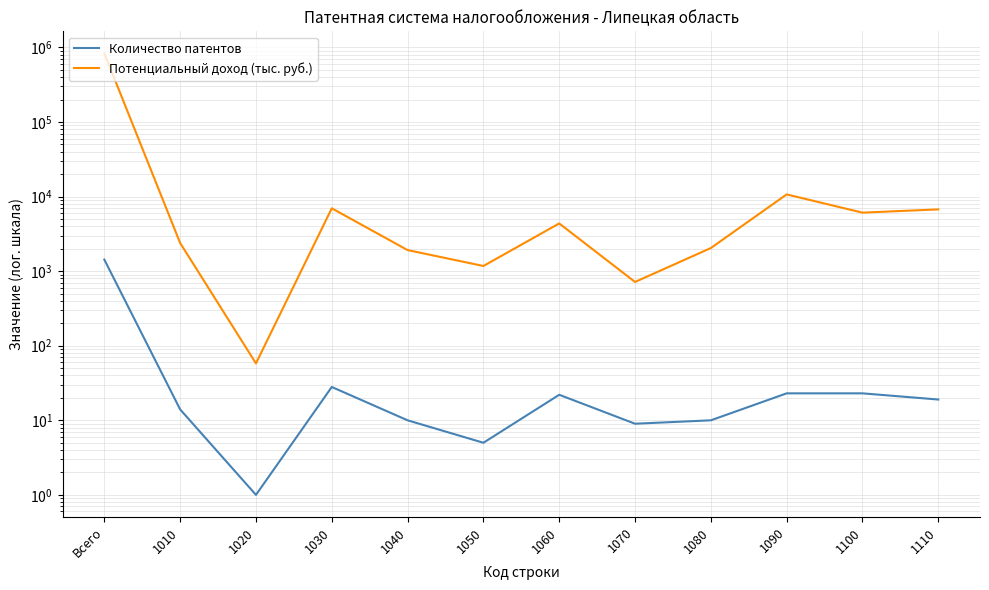

True or false: Количество патентов and Потенциальный доход (тыс. руб.) intersect in this chart.

False